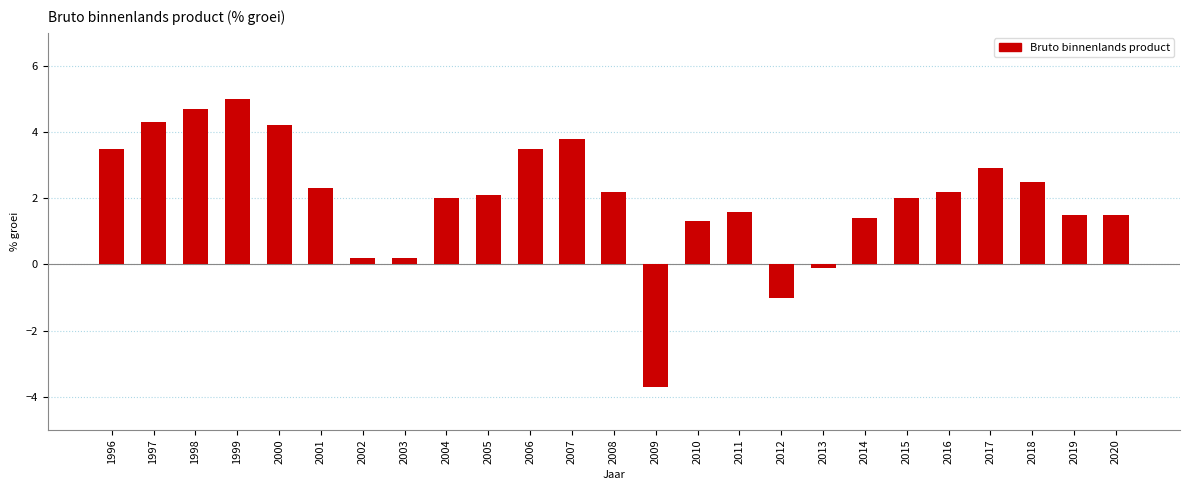

The value at 2004 is 1.3. True or false?

False